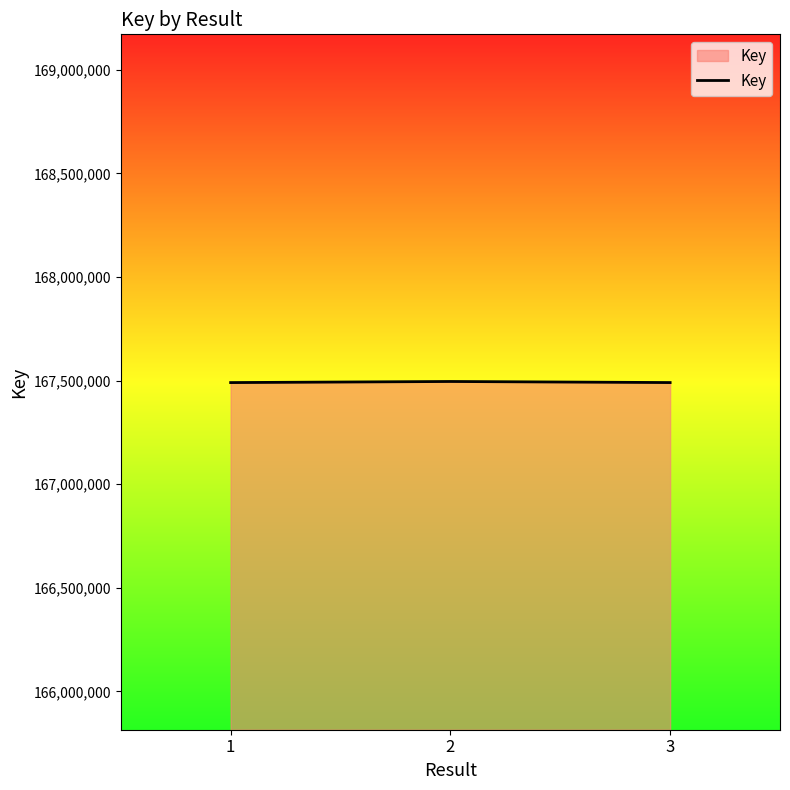

What is the sum of all values?

502476333